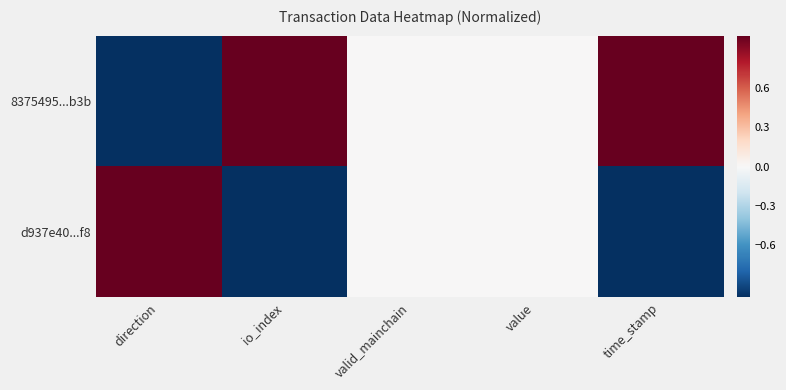

At valid_mainchain, list the series in order from largest to smallest.

8375495...b3b, d937e40...f8